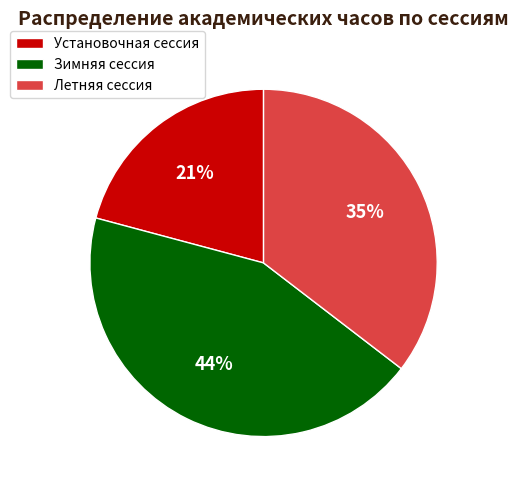

To the nearest percent, what portion does Зимняя сессия represent?

44%